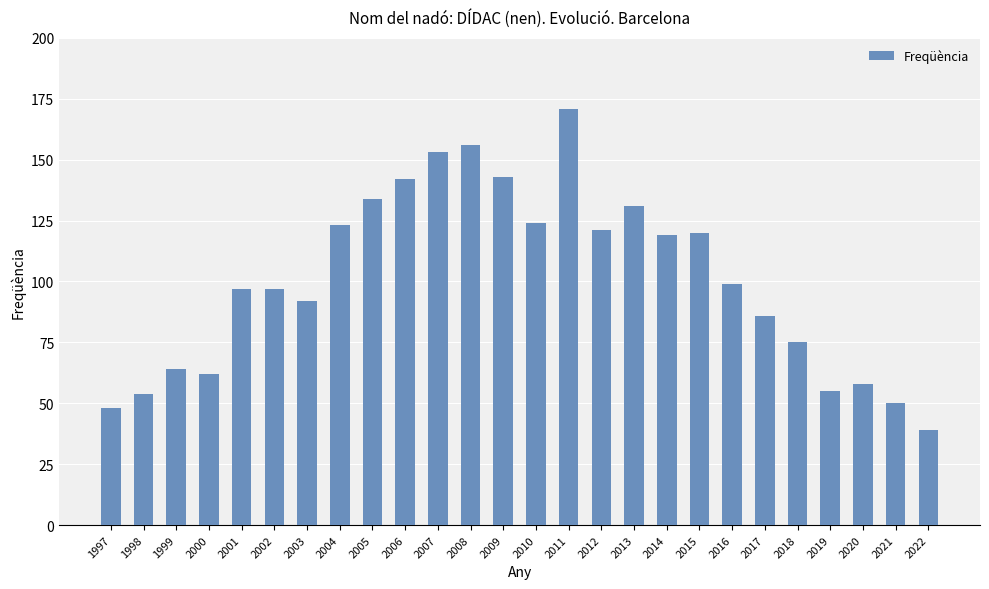

What is the sum of all values?

2613